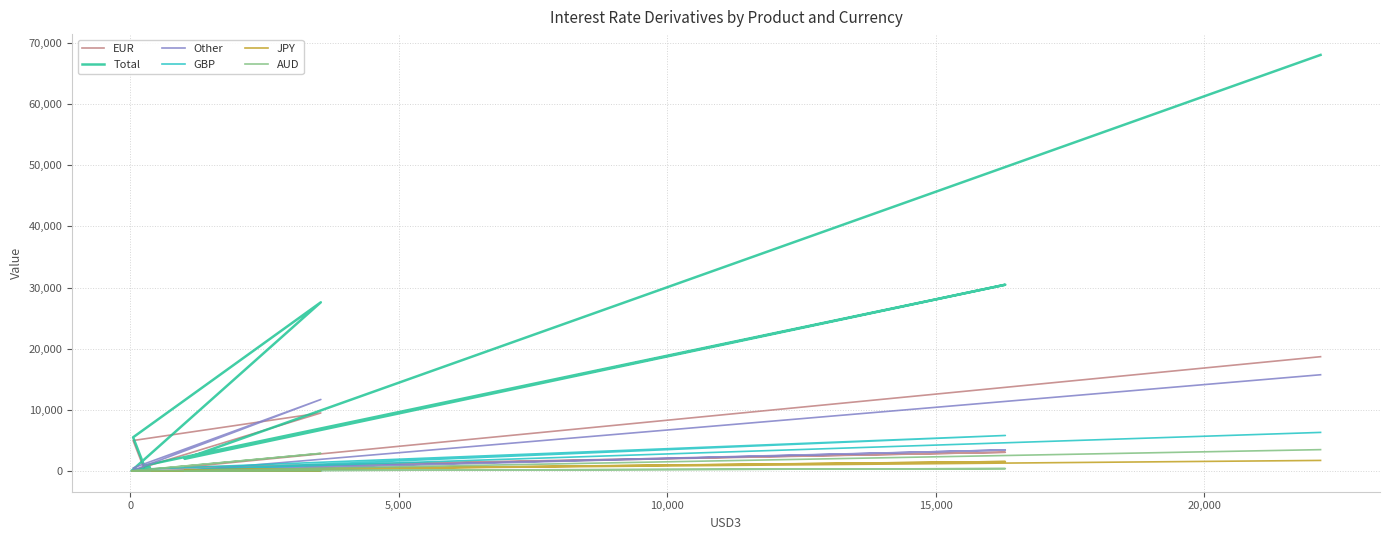

Reading right to left, transcribe all the data shown in this chart.

EUR: 18686	616	3049	329	4969	9481	0	133	92	17
Total: 68066	1969	30467	870	5496	27588	26	601	474	576
Other: 15731	10	3424	4	477	11686	4	57	6	63
GBP: 6298	171	5797	279	0	0	0	18	30	3
JPY: 1712	145	1528	0	0	7	0	25	1	6
AUD: 3477	17	376	3	0	2868	0	5	0	208